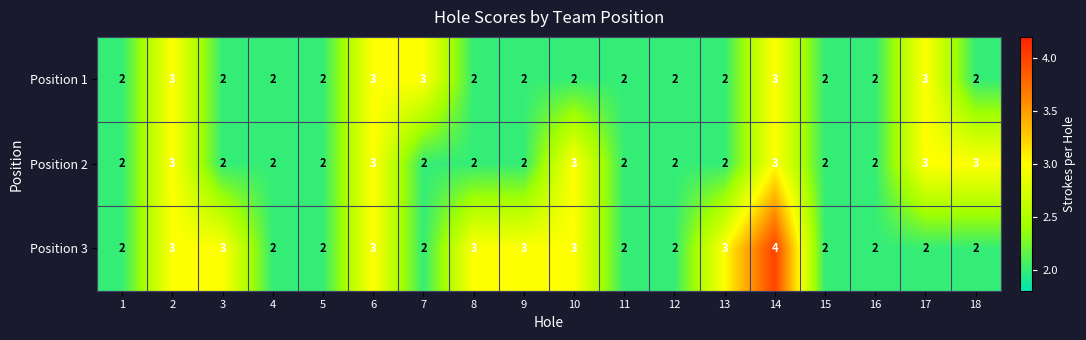

Is it true that Position 3 equals 2 at 5?

True